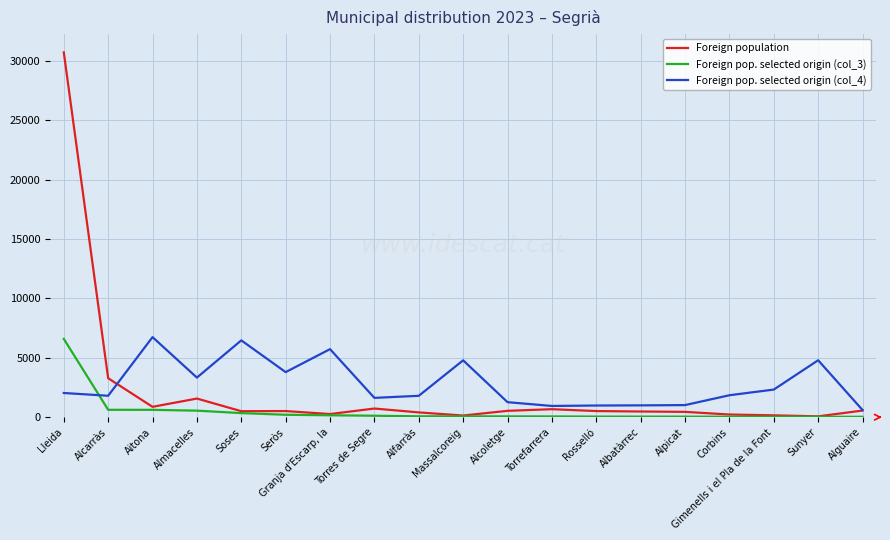

List the series in order of their overall mean, lowest first.

Foreign pop. selected origin (col_3), Foreign population, Foreign pop. selected origin (col_4)